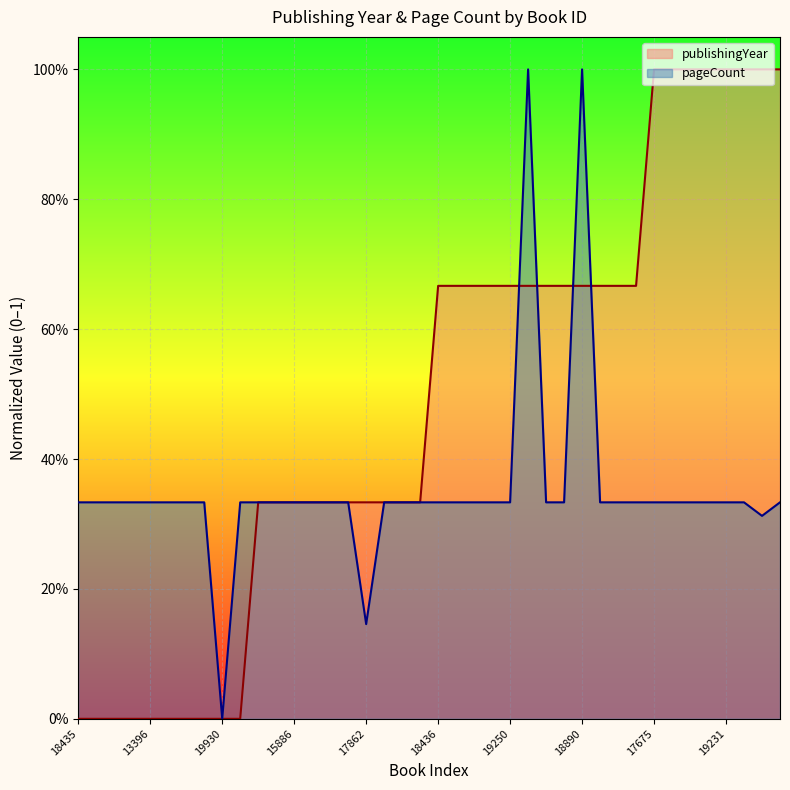

Reading left to right, transcribe all the data shown in this chart.

publishingYear: 18435=0.0	13633=0.0	12879=0.0	12880=0.0	13396=0.0	19296=0.0	15476=0.0	18375=0.0	19930=0.0	18675=0.0	18434=0.3	18437=0.3	15886=0.3	19228=0.3	15419=0.3	19565=0.3	17862=0.3	18907=0.3	18668=0.3	18677=0.3	18436=0.7	18441=0.7	19229=0.7	15148=0.7	19250=0.7	19256=0.7	19261=0.7	929=0.7	18890=0.7	18896=0.7	18908=0.7	18909=0.7	17675=1.0	17676=1.0	19213=1.0	19990=1.0	19231=1.0	15444=1.0	2459=1.0	18897=1.0
pageCount: 18435=0.3	13633=0.3	12879=0.3	12880=0.3	13396=0.3	19296=0.3	15476=0.3	18375=0.3	19930=0.0	18675=0.3	18434=0.3	18437=0.3	15886=0.3	19228=0.3	15419=0.3	19565=0.3	17862=0.1	18907=0.3	18668=0.3	18677=0.3	18436=0.3	18441=0.3	19229=0.3	15148=0.3	19250=0.3	19256=1.0	19261=0.3	929=0.3	18890=1.0	18896=0.3	18908=0.3	18909=0.3	17675=0.3	17676=0.3	19213=0.3	19990=0.3	19231=0.3	15444=0.3	2459=0.3	18897=0.3